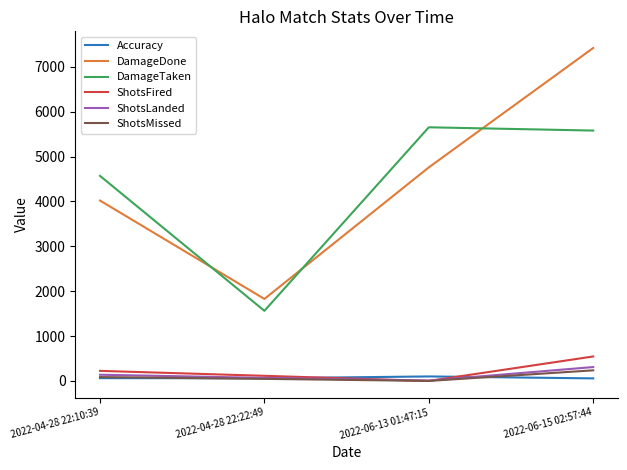

List the series in order of their peak value, highest first.

DamageDone, DamageTaken, ShotsFired, ShotsLanded, ShotsMissed, Accuracy